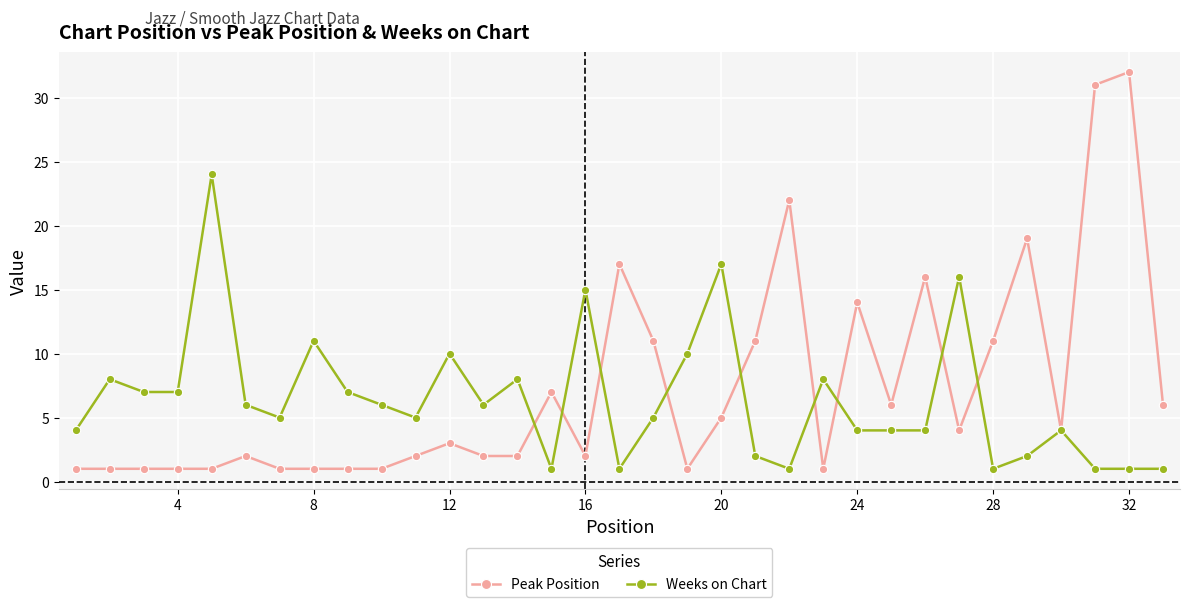

What is the minimum value for Peak Position?

1